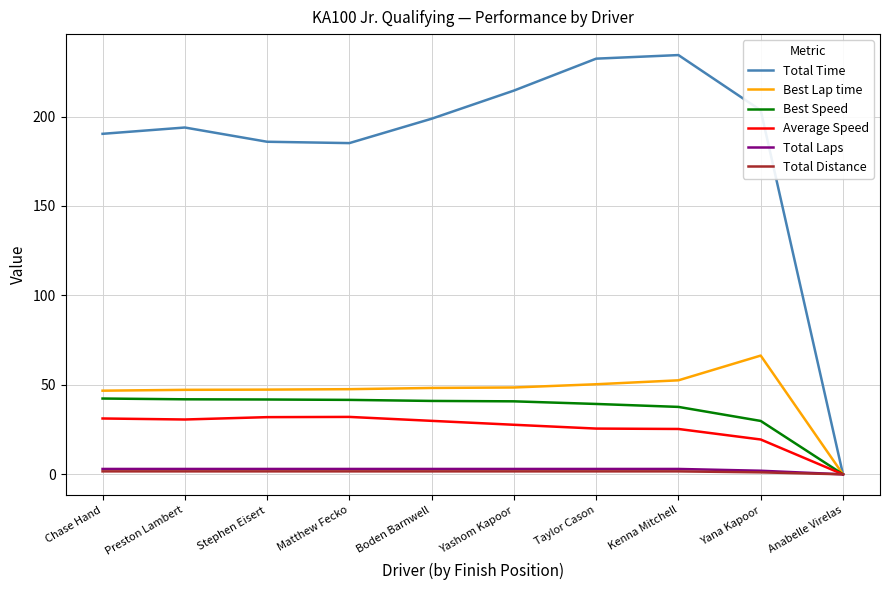

What is the difference between the Best Lap time values at Boden Barnwell and Yana Kapoor?

18.1